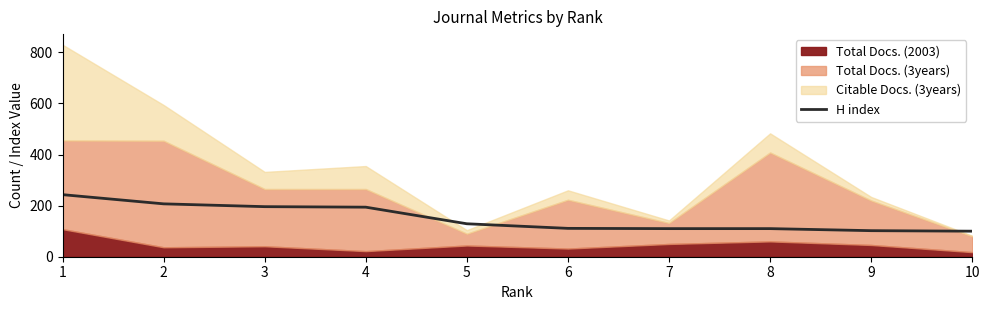

What is the difference between the values at 9 and 1?

141